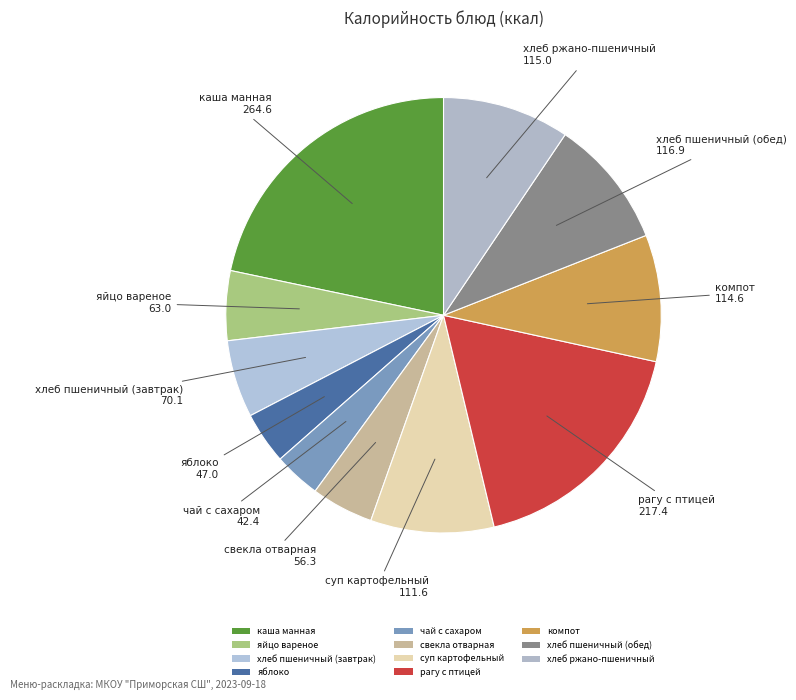

How many slices are in this pie chart?

11